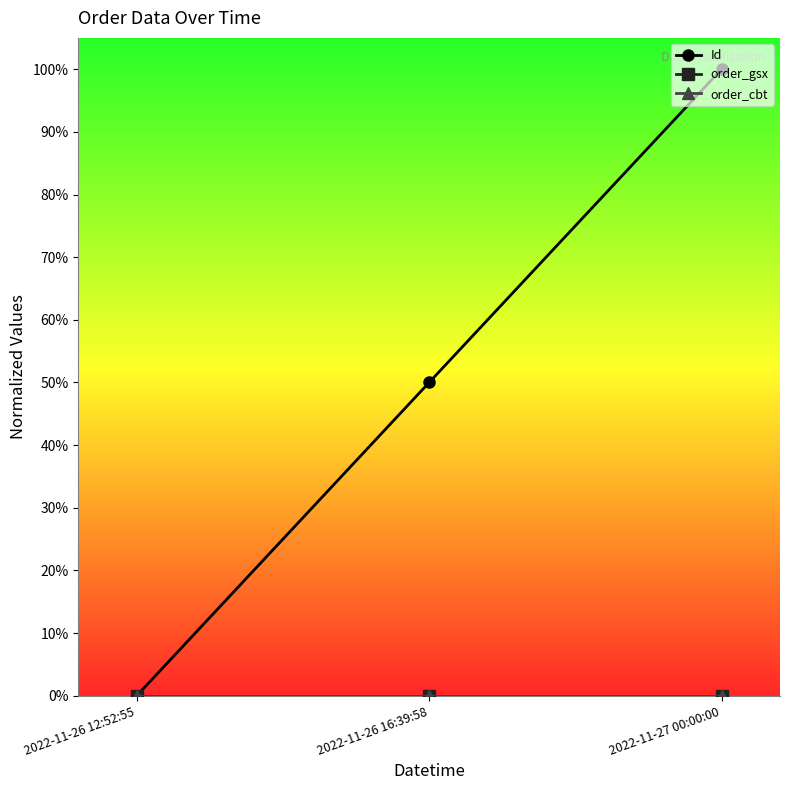

What is the greatest value displayed?

1.0